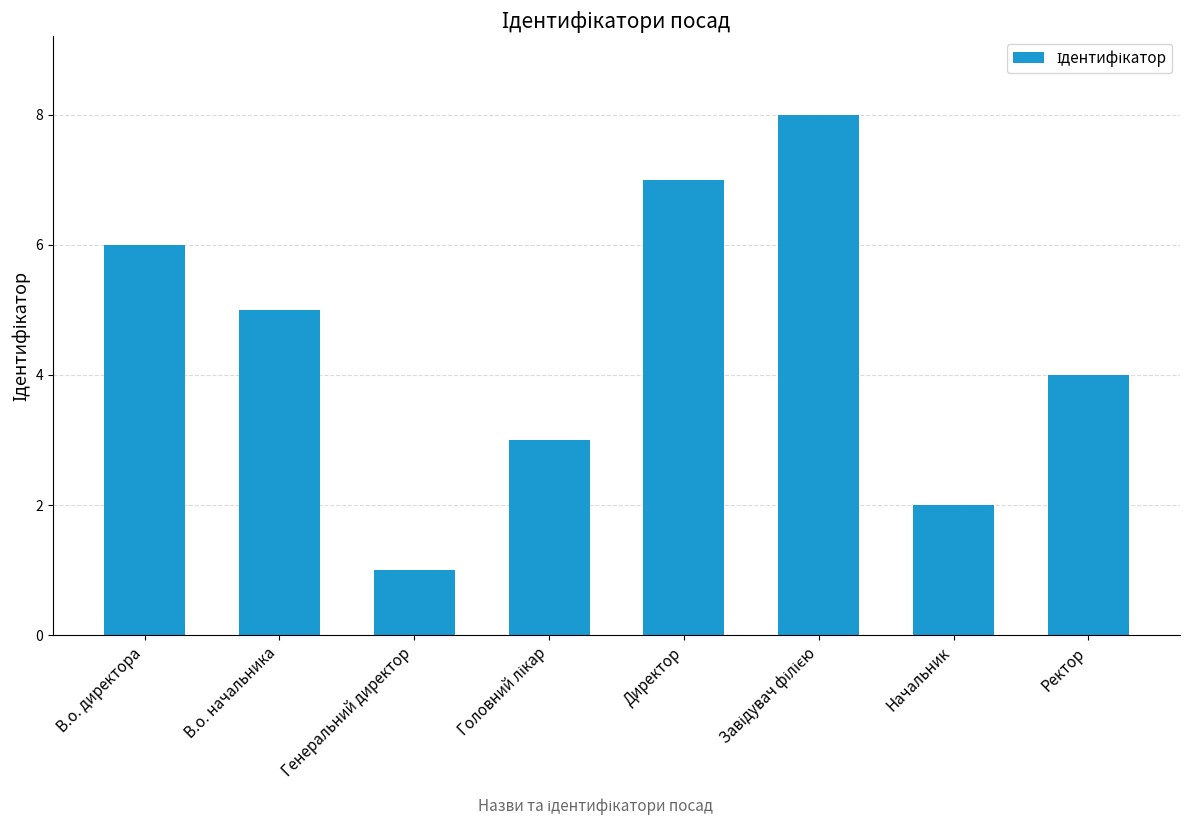

What is the ratio of the value at Начальник to the value at Ректор?

0.5